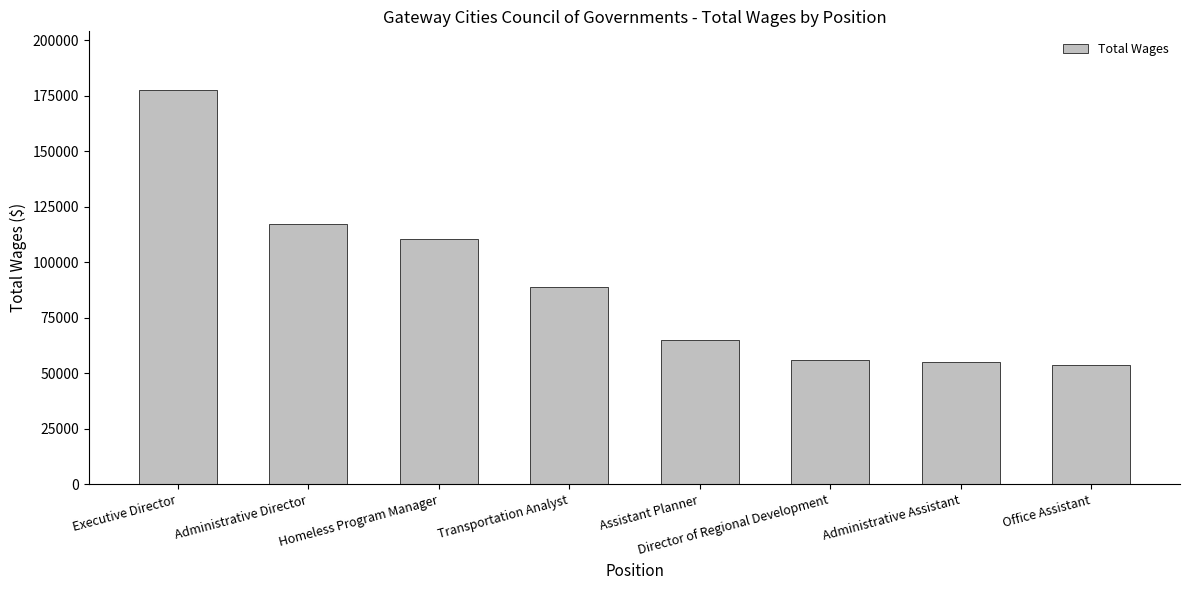

The value at Homeless Program Manager is 110424. True or false?

True